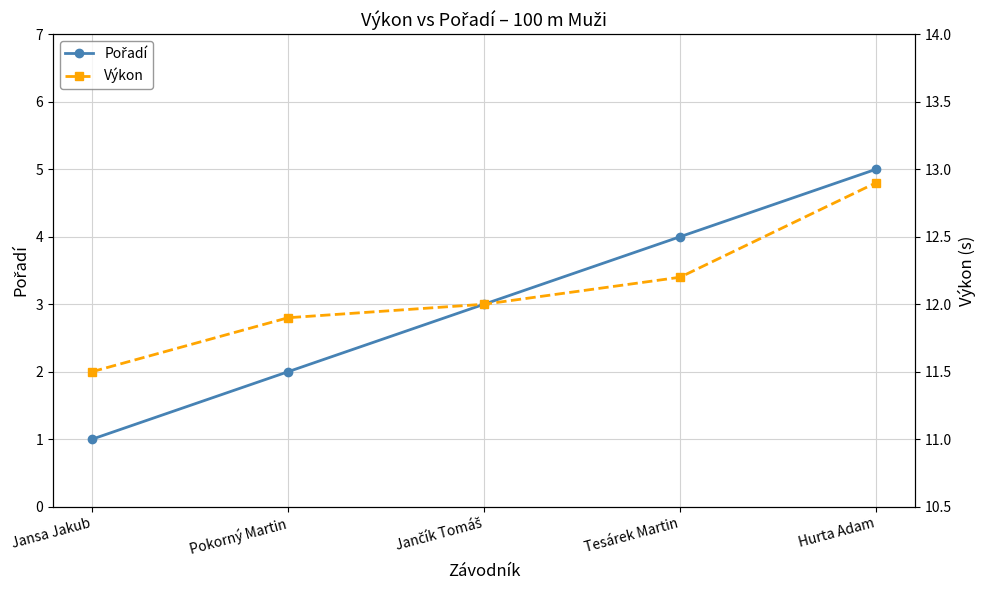

Where is Pořadí nearest to the value 3?

Jančík Tomáš